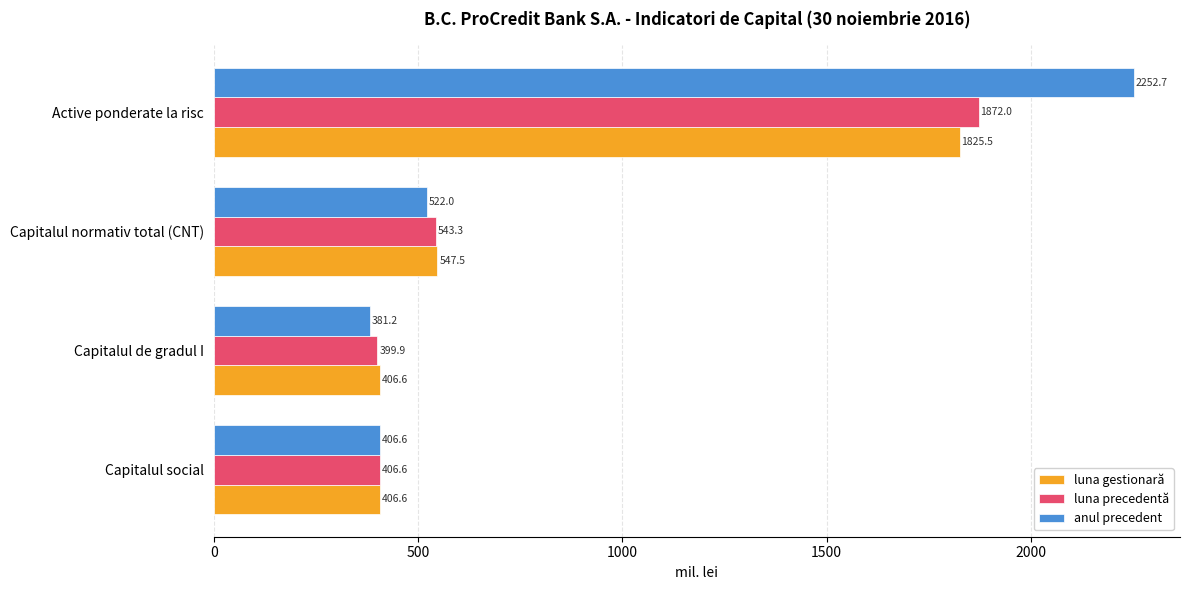

Is it true that anul precedent equals 406.6 at Capitalul social?

True